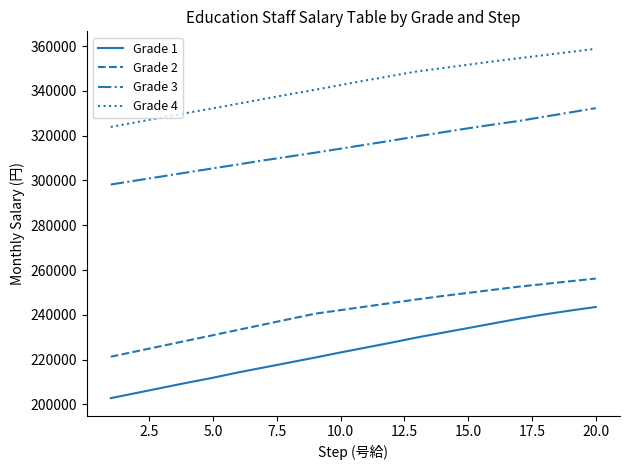

True or false: Grade 2 and Grade 1 intersect in this chart.

False